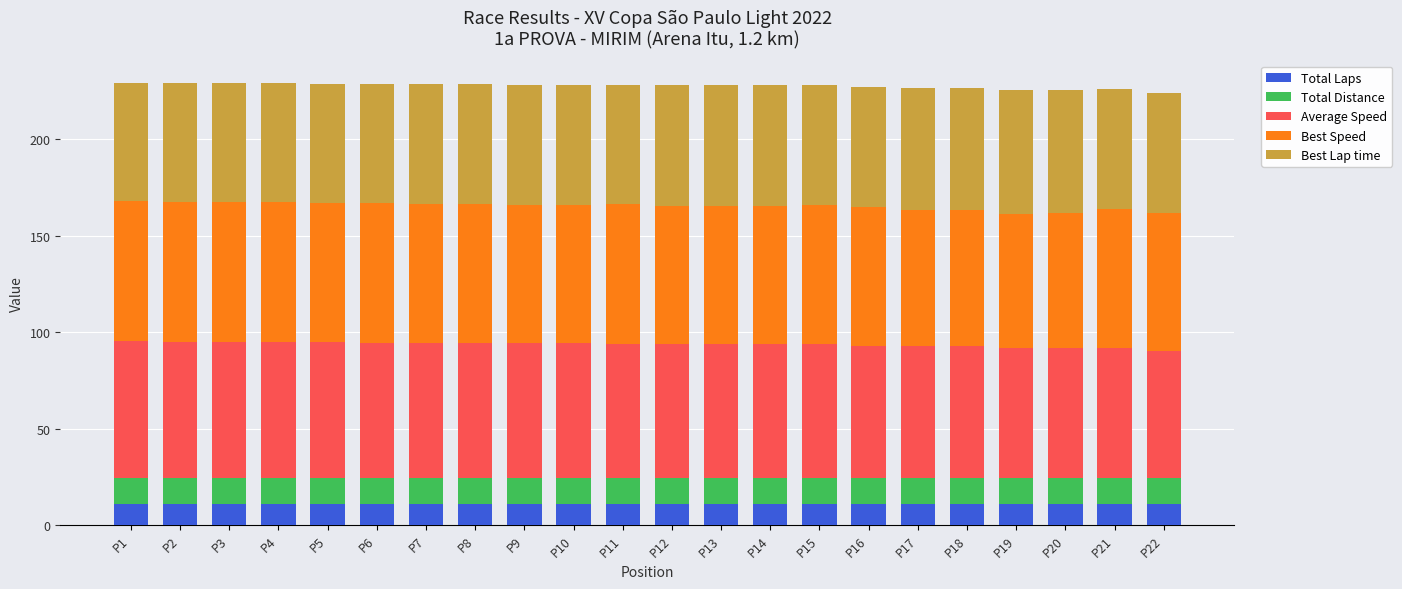

What is the total value across all series at P22?

224.1